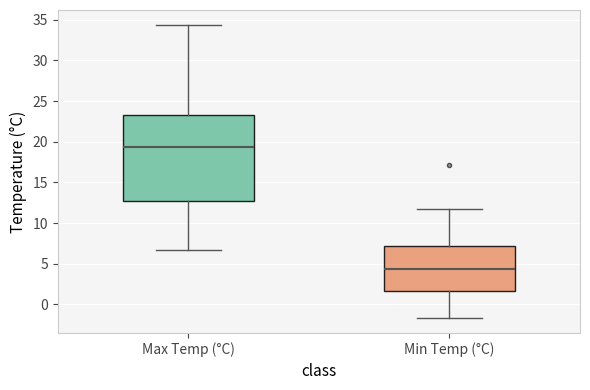

Reading left to right, read every box against the y-axis: the position of its median line, the range the box covers, and the ends of its whiskers. The values are not printed on the chart, so give them approximately, as read against the axis.

Max Temp (°C): median 19.5, box 13.0 to 23.5, whiskers 6.5 to 34.5
Min Temp (°C): median 4.5, box 1.5 to 7.0, whiskers -1.5 to 11.5